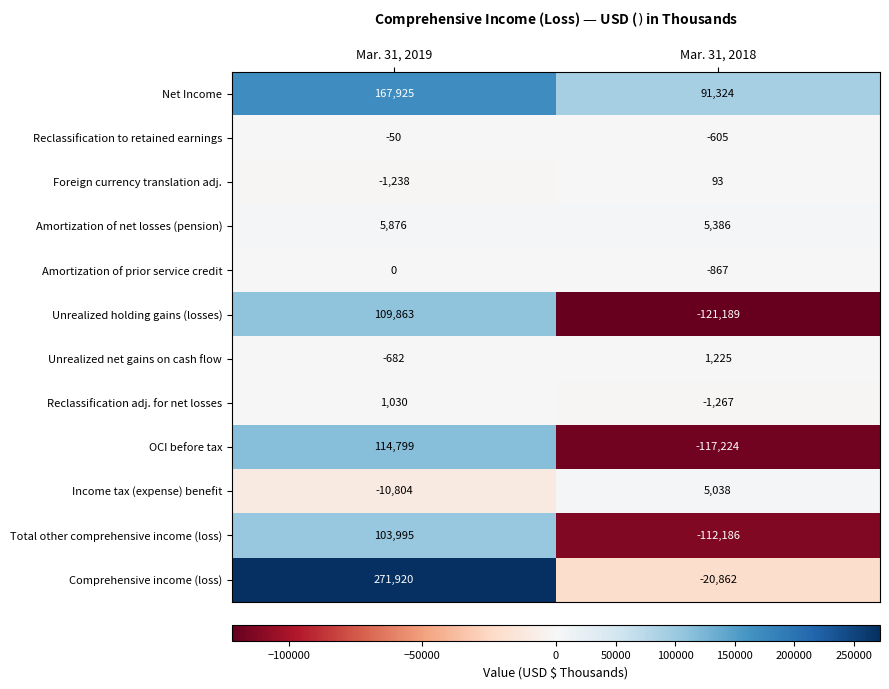

Read the Unrealized holding gains (losses) value at Mar. 31, 2018, to the nearest 10.

-121190